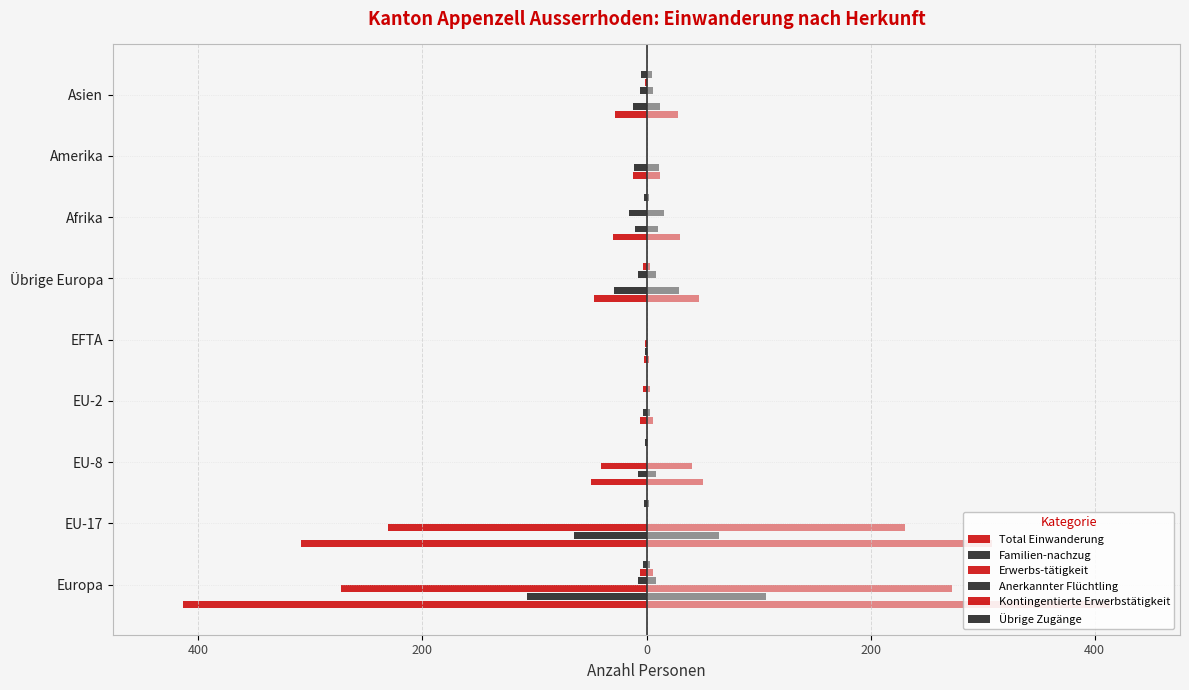

Is it true that Total Einwanderung equals -47 at Übrige Europa?

True